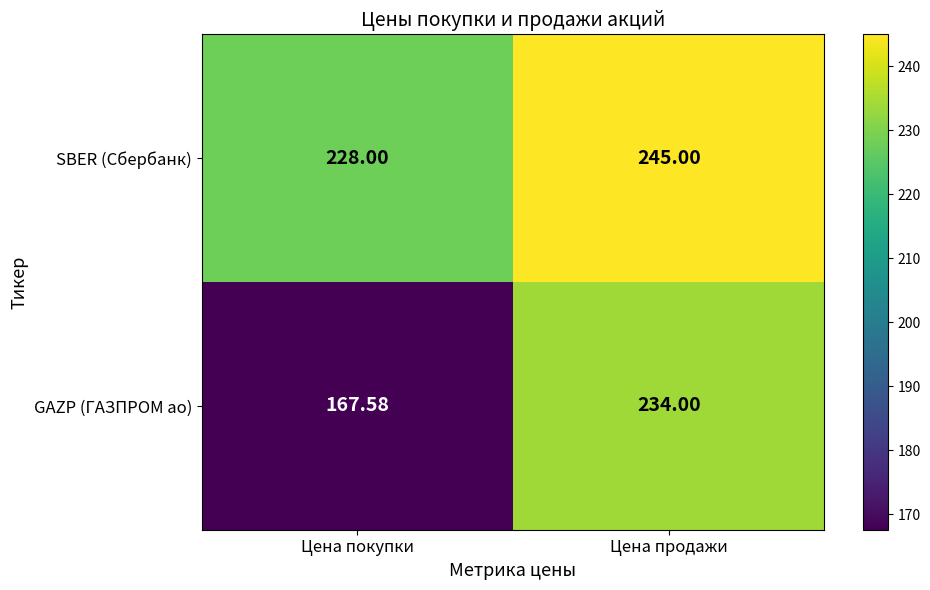

At which category is the sum across all series the highest?

Цена продажи